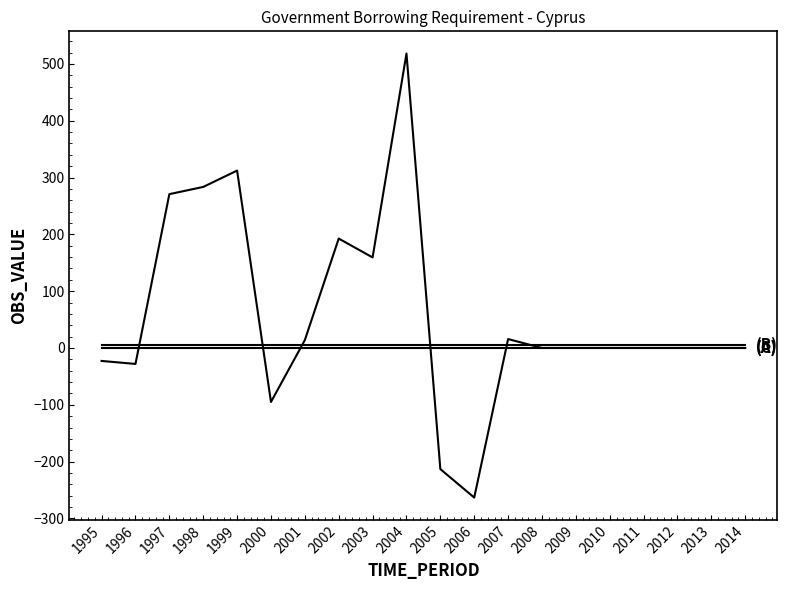

Is this an area chart (filled region under the line)?

No